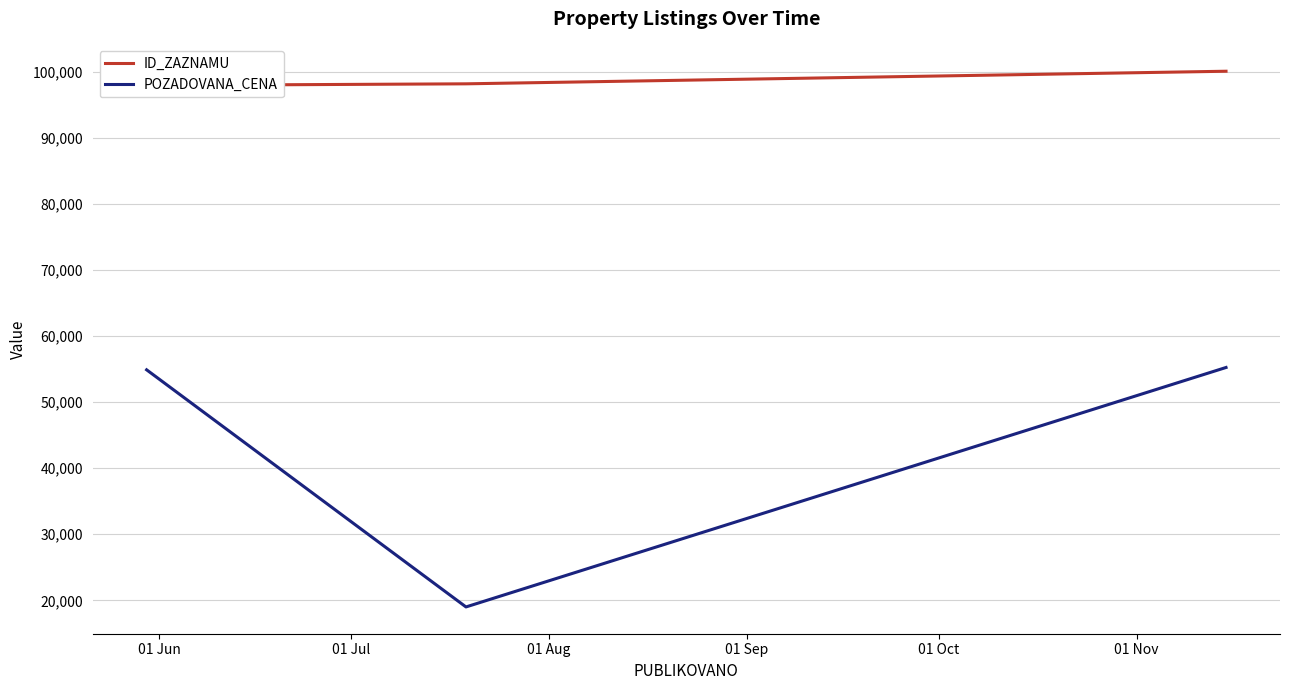

Which label corresponds to the smallest value in the chart?

01 Jul